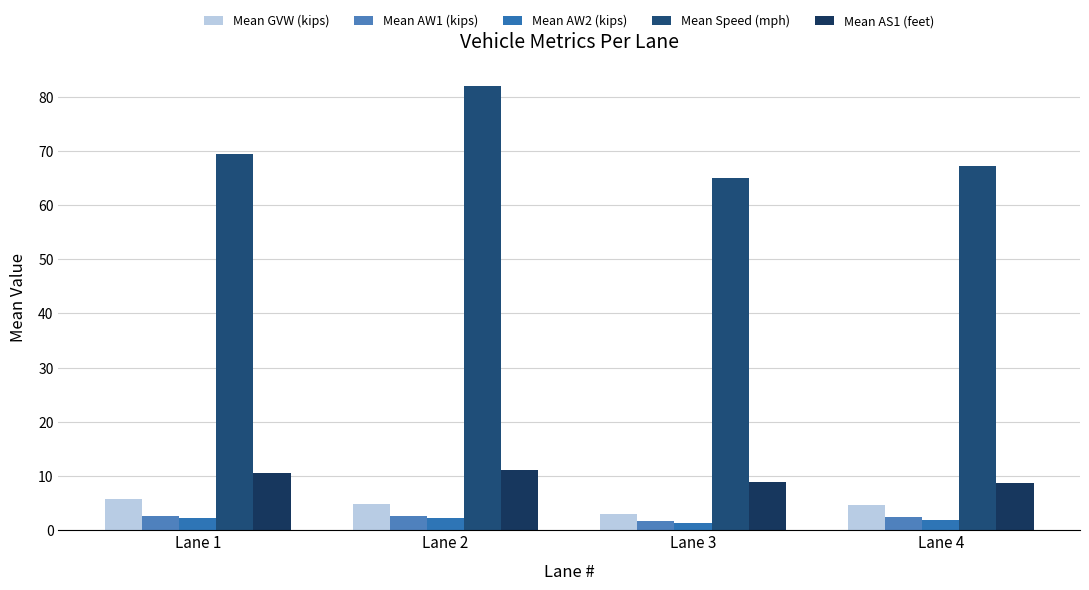

The Mean AS1 (feet) series shows 8.8 at Lane 3. True or false?

True